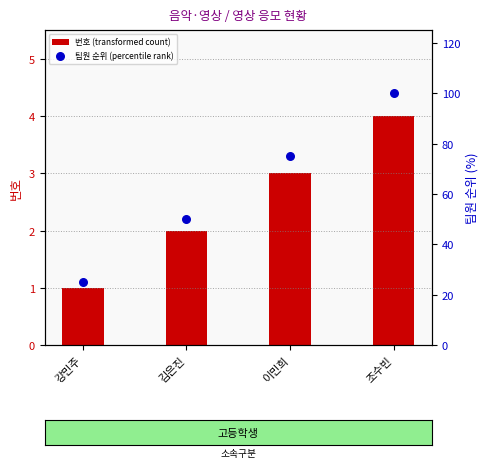

Which series has the largest Y range (max minus min)?

팀원 순위 (percentile rank)